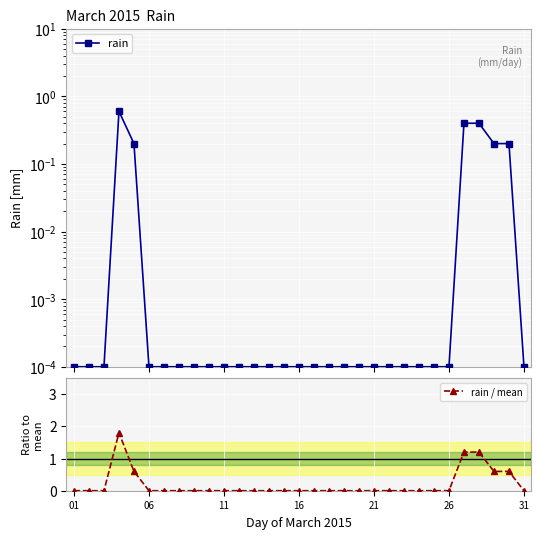

The value of rain / mean at 01 is -0.8. True or false?

False